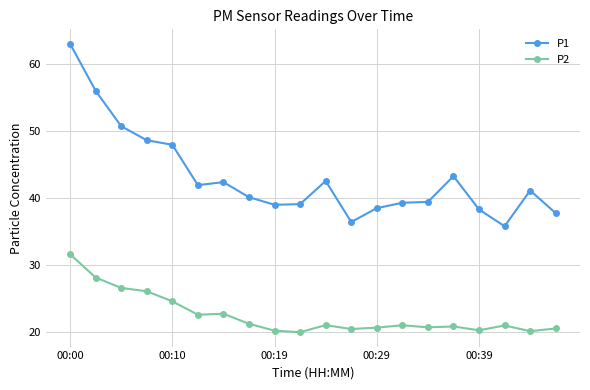

Rank the series by their maximum value, from highest to lowest.

P1, P2